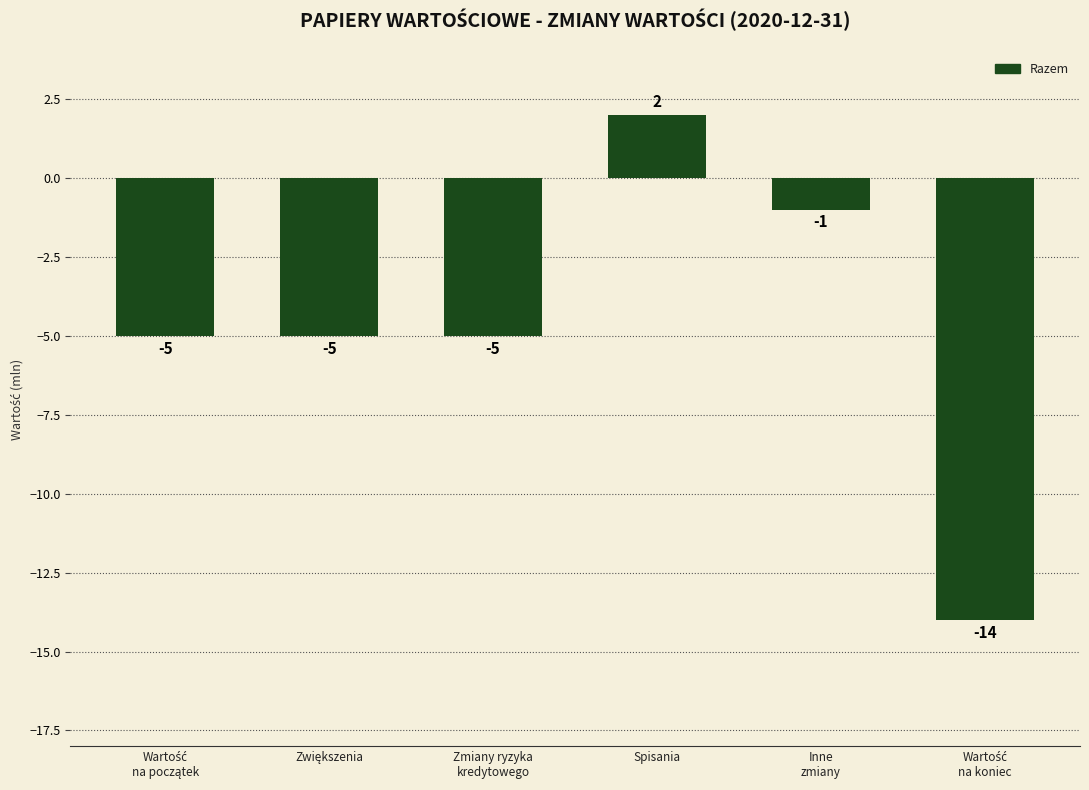

What is the value of the 6th bar from the left?

-14